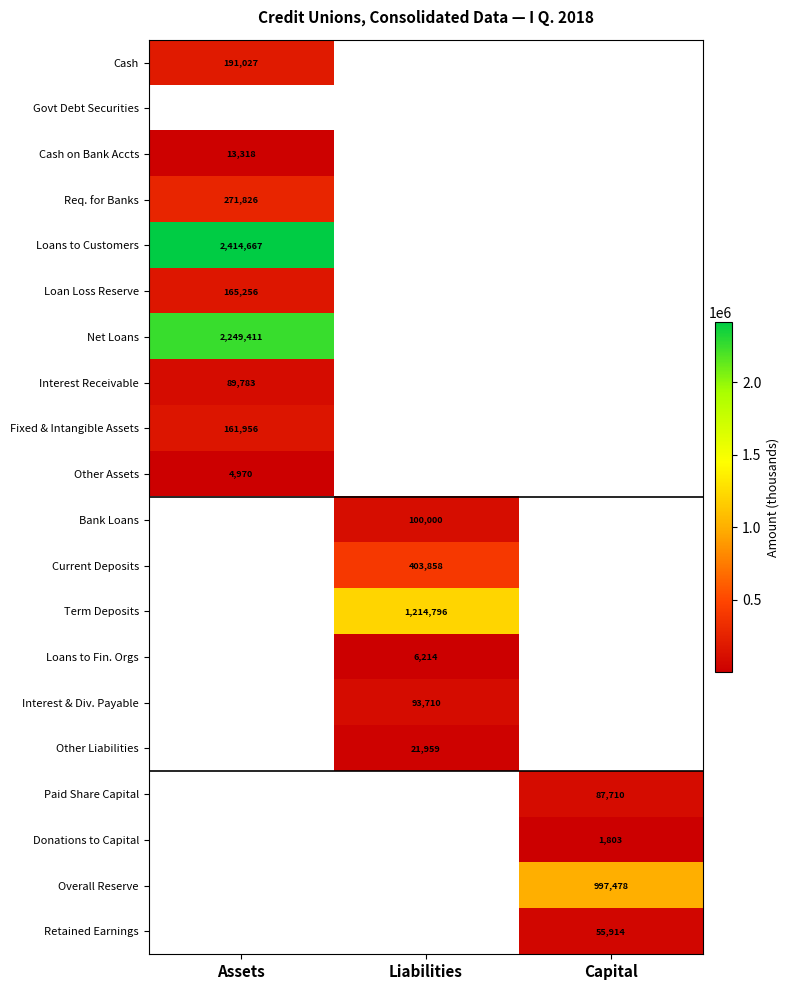

Is it true that Loans to Customers equals 4222725 at Assets?

False